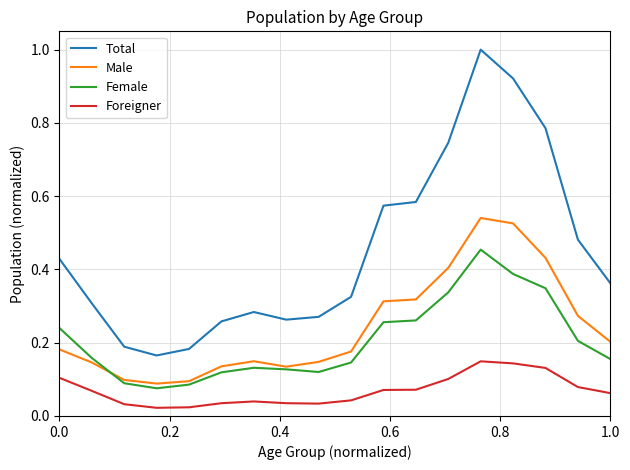

True or false: Male has more than 1 interior local peaks.

True